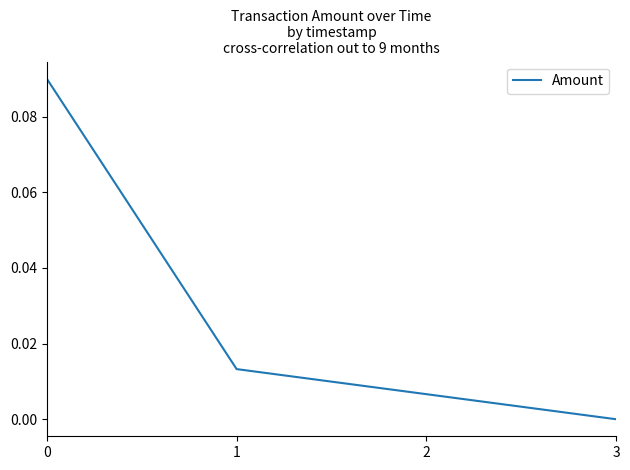

True or false: there are more than 2 points higher than both neighbors.

False